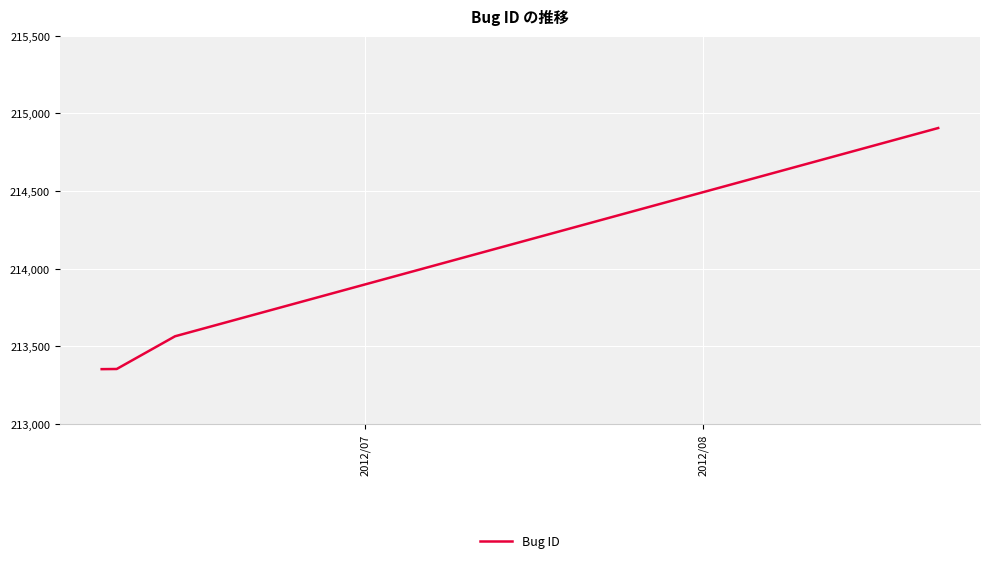

What is the difference between the maximum and minimum values?

1555